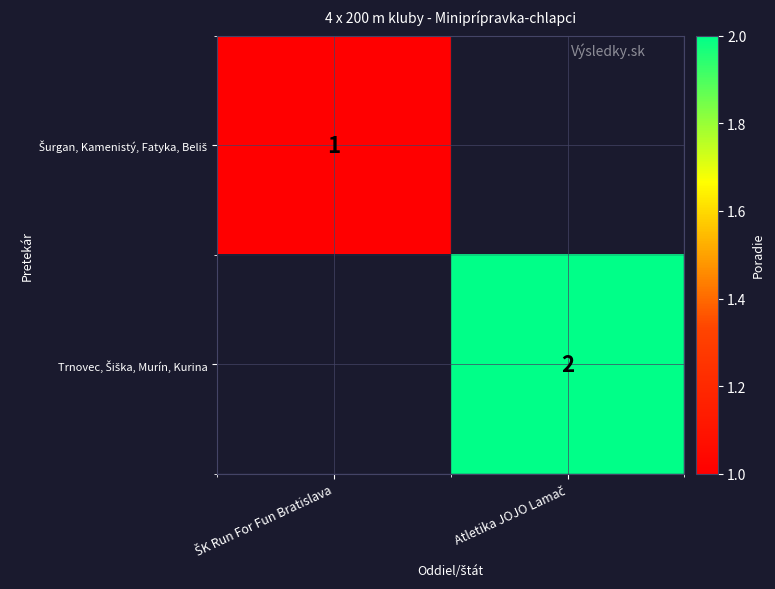

List the series in order of their overall mean, highest first.

Šurgan, Kamenistý, Fatyka, Beliš, Trnovec, Šiška, Murín, Kurina